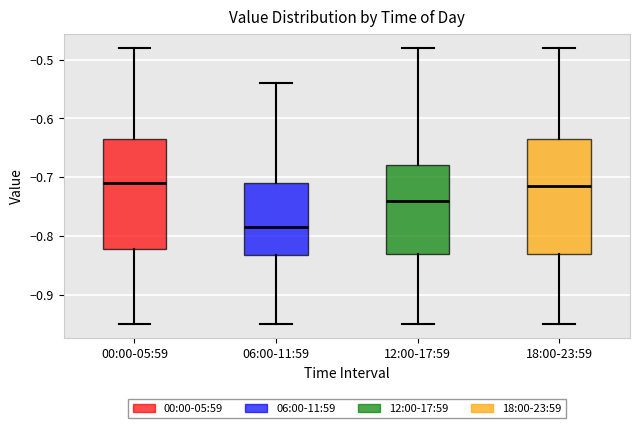

Reading left to right, read every box against the y-axis: the position of its median line, the range the box covers, and the ends of its whiskers. The values are not printed on the chart, so give them approximately, as read against the axis.

00:00-05:59: median -0.71, box -0.82 to -0.63, whiskers -0.95 to -0.48
06:00-11:59: median -0.78, box -0.83 to -0.71, whiskers -0.95 to -0.54
12:00-17:59: median -0.74, box -0.83 to -0.68, whiskers -0.95 to -0.48
18:00-23:59: median -0.71, box -0.83 to -0.63, whiskers -0.95 to -0.48